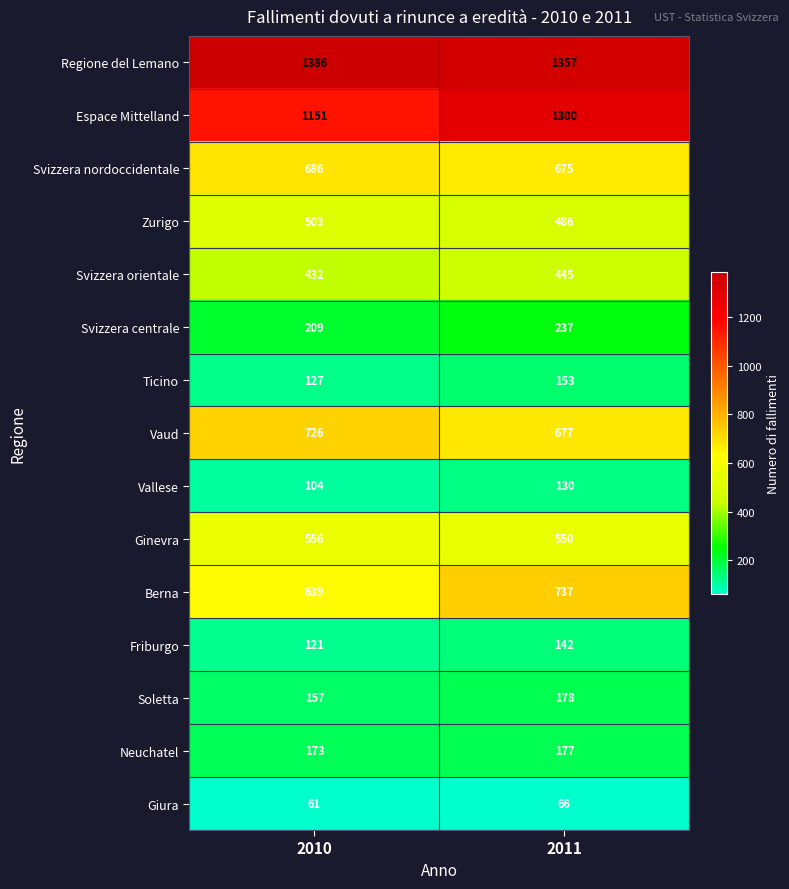

Count the number of data series in this chart.

15